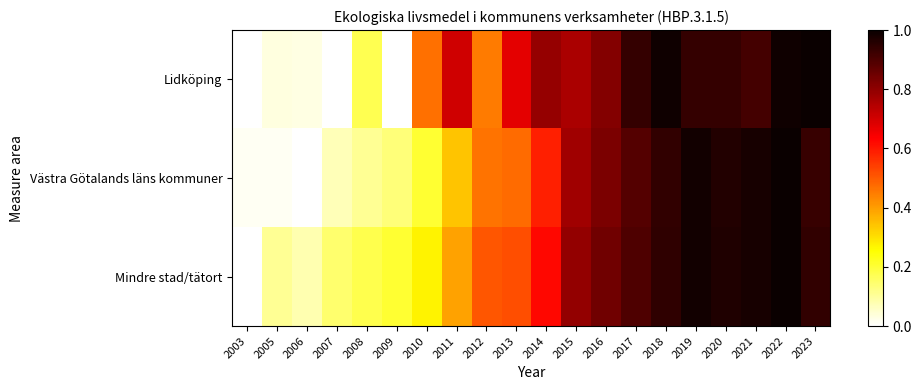

What is the sum of the Västra Götalands läns kommuner values at 2021 and 2009?

1.1